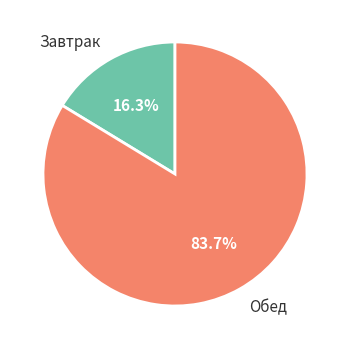

How much of the chart is everything except Обед?

16.3%